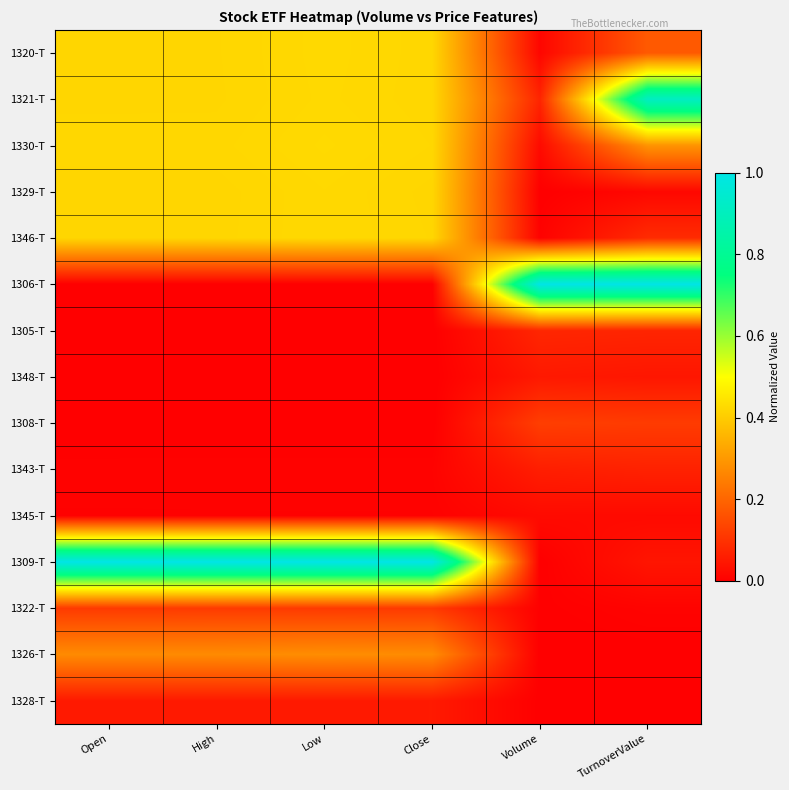

Which has a higher value, Close or Volume?

Close